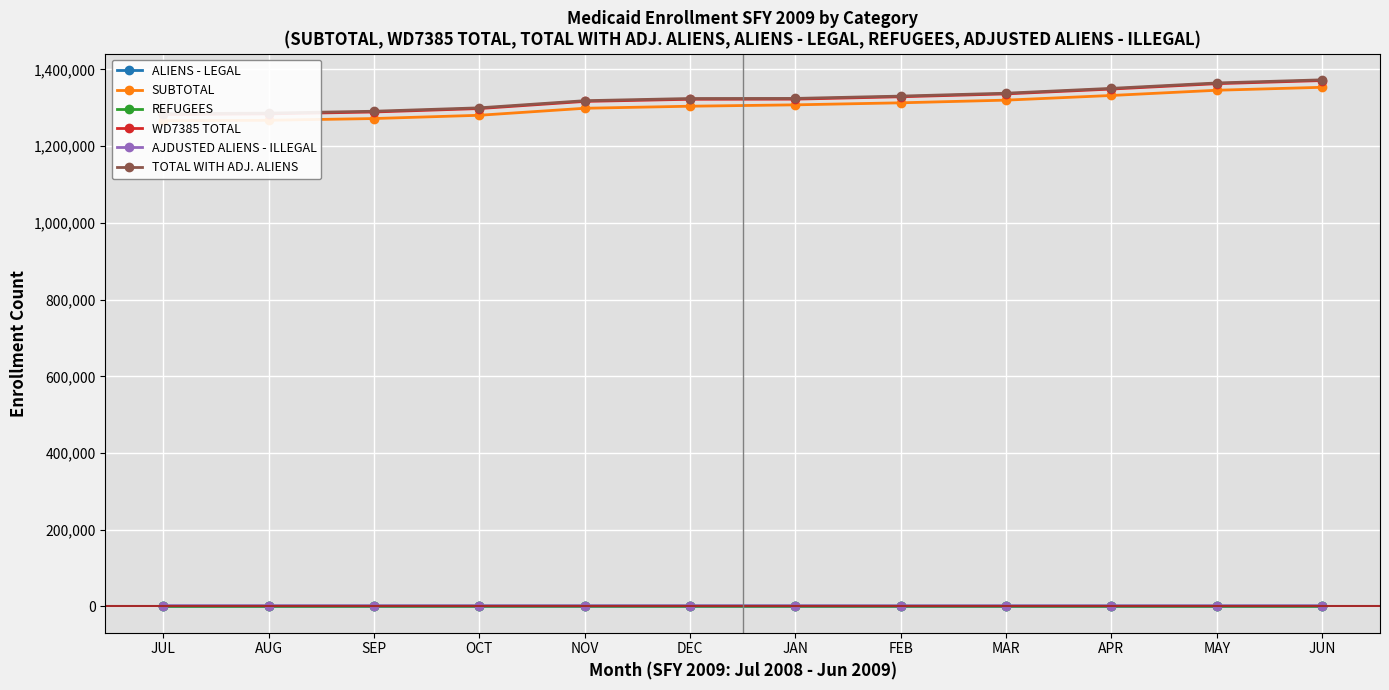

True or false: TOTAL WITH ADJ. ALIENS has a value of 2315251 at SEP.

False